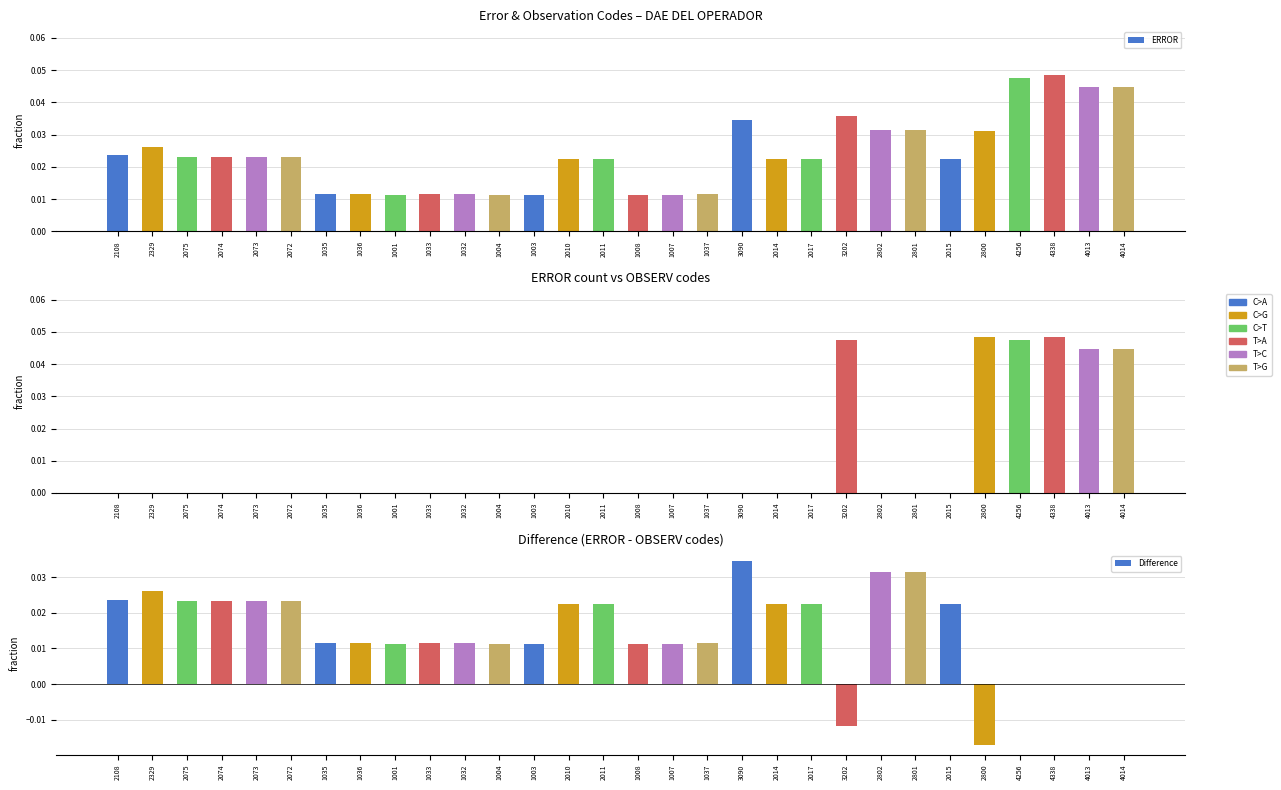

Between 1004 and 1008, which series saw the biggest shift?

ERROR